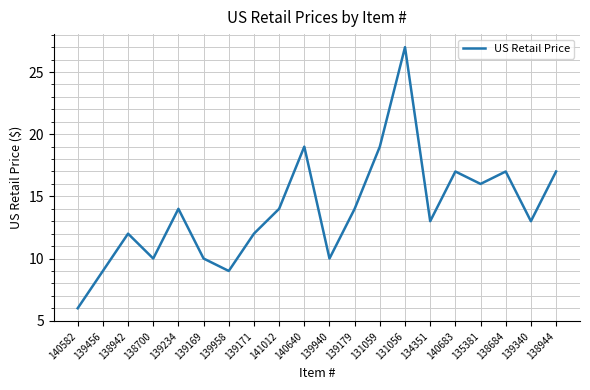

Which category has the highest value across all series?

131056